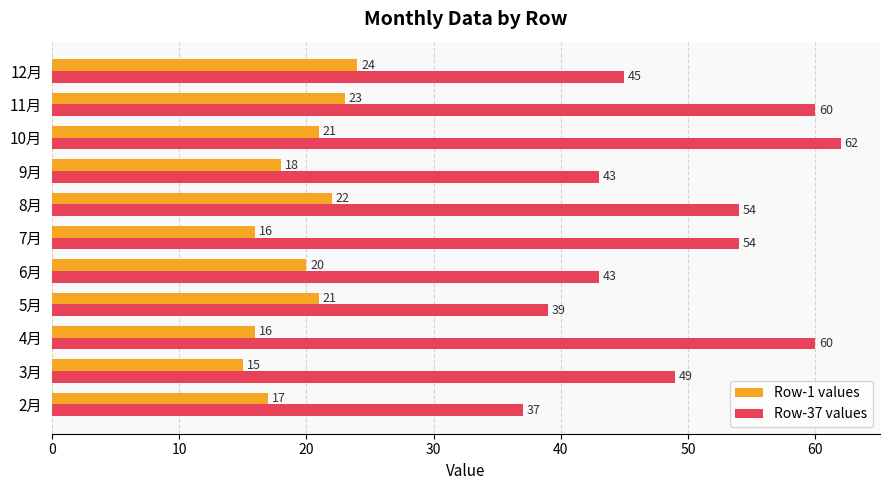

What is the difference between the Row-37 values values at 3月 and 9月?

6